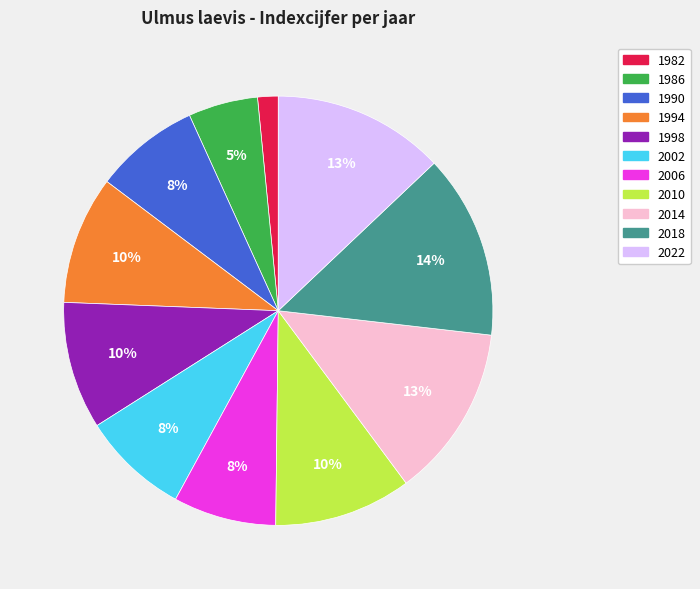

How many segments does this pie chart have?

11